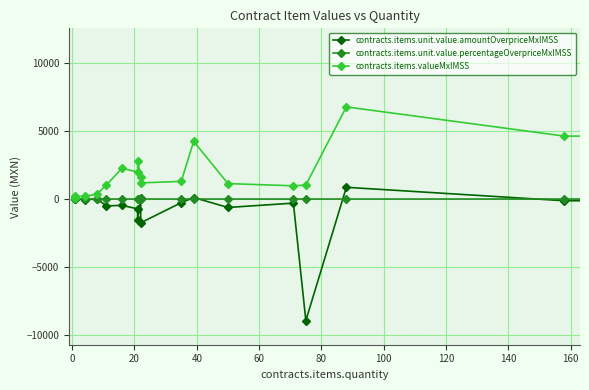

What is the difference between the second highest and minimum values in the contracts.items.valueMxIMSS series?

6677.0